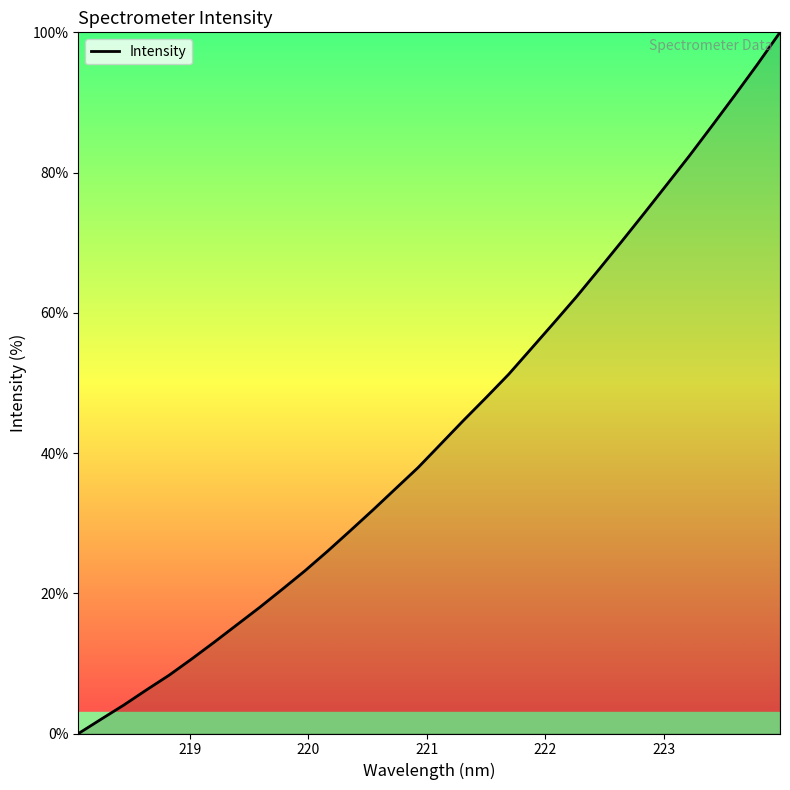

Reading left to right, list all the values displayed in this chart.

0.0	2.0	4.1	6.2	8.3	10.6	13.0	15.5	18.0	20.6	23.2	26.0	28.9	31.9	34.9	37.9	41.3	44.6	47.9	51.2	54.9	58.6	62.3	66.2	70.2	74.2	78.3	82.4	86.7	91.0	95.4	100.0